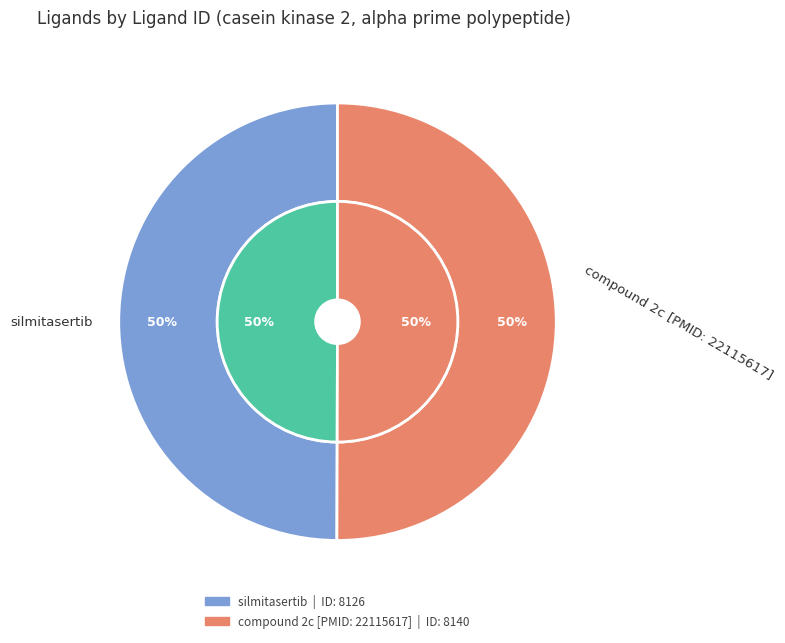

To the nearest percent, what is the average slice percentage?

50%